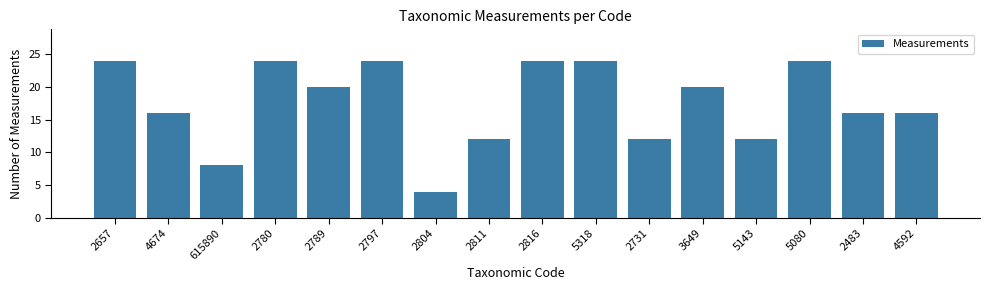

Reading left to right, what are all the values shown in this chart?

2657=24	4674=16	615890=8	2780=24	2789=20	2797=24	2804=4	2811=12	2816=24	5318=24	2731=12	3649=20	5143=12	5080=24	2483=16	4592=16